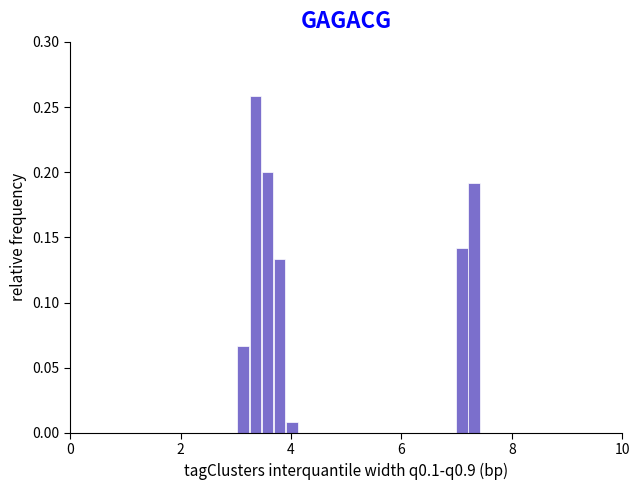

Read against the x-axis, roughly where is the centre of the tallest bar?

3.4